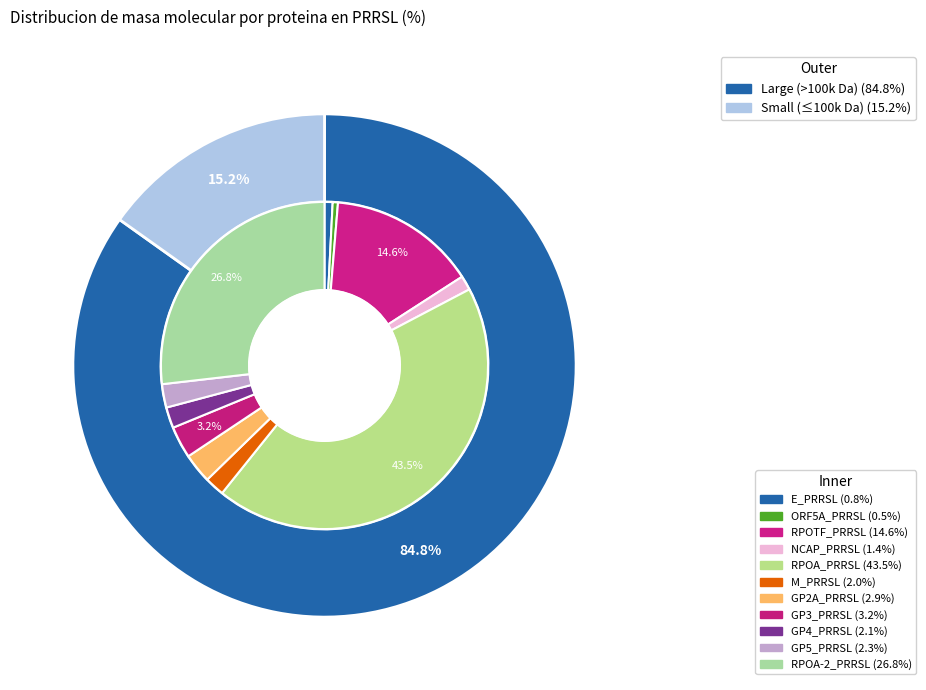

Is there any slice that represents more than half of the pie?

No